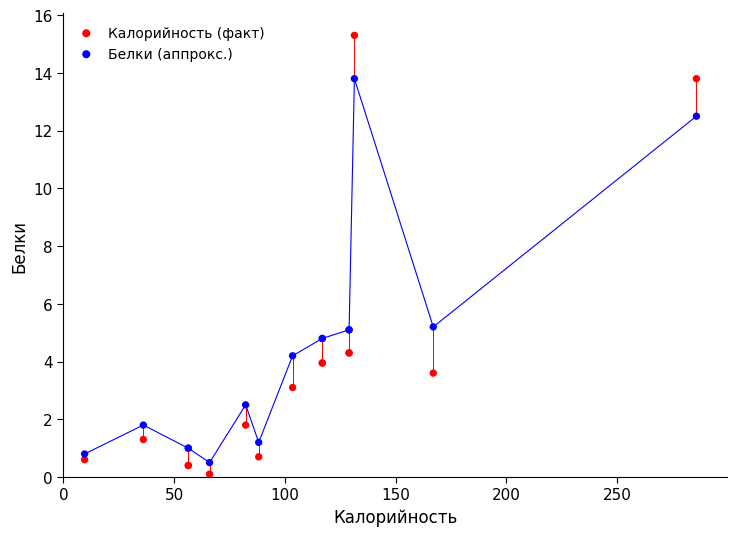

Which series has the widest spread of Y values?

Калорийность (факт)